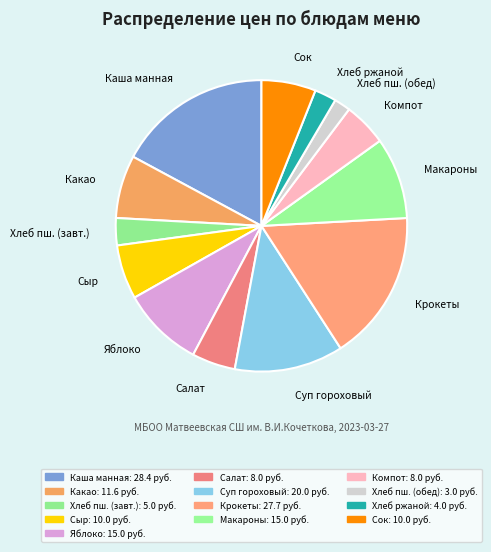

What is the smallest slice in the pie chart?

Хлеб пш. (обед)